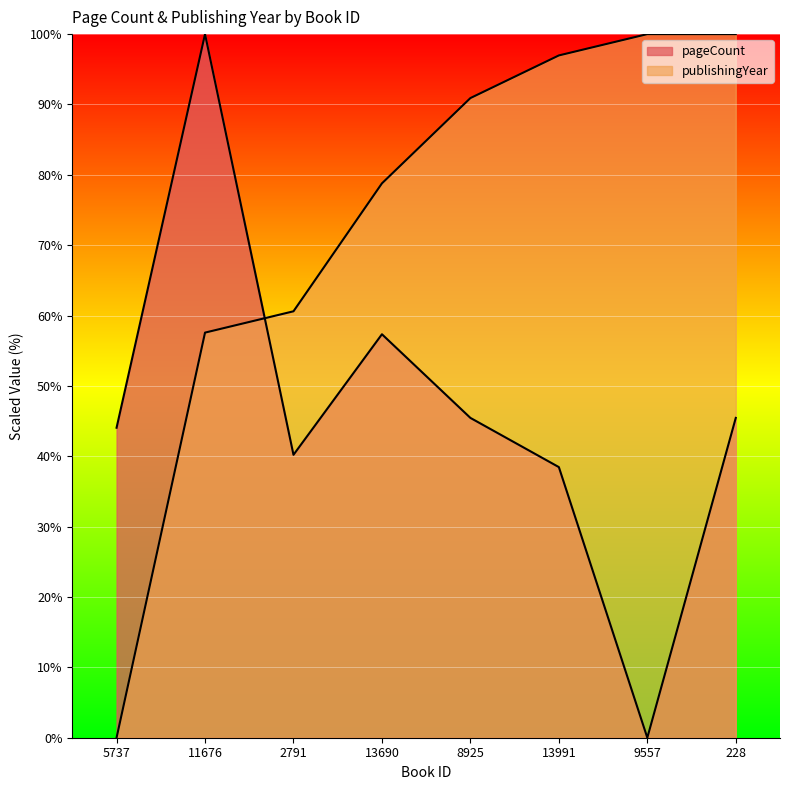

Which series has the largest range (max minus min)?

pageCount